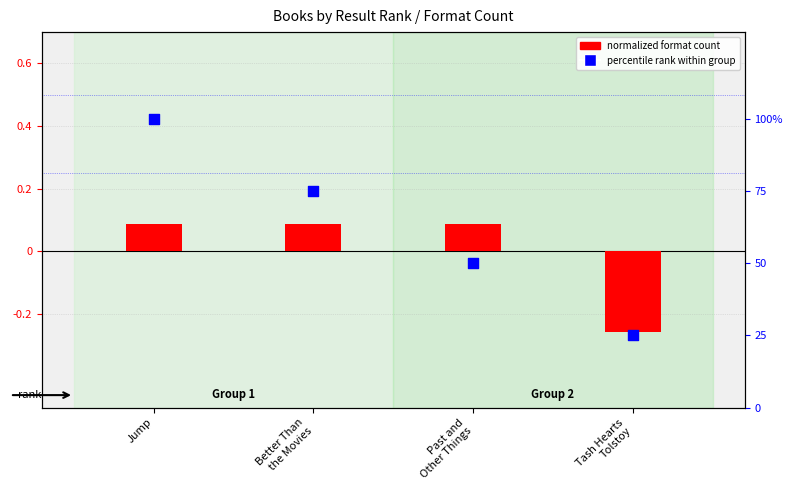

At which category is the sum across all series the highest?

Jump